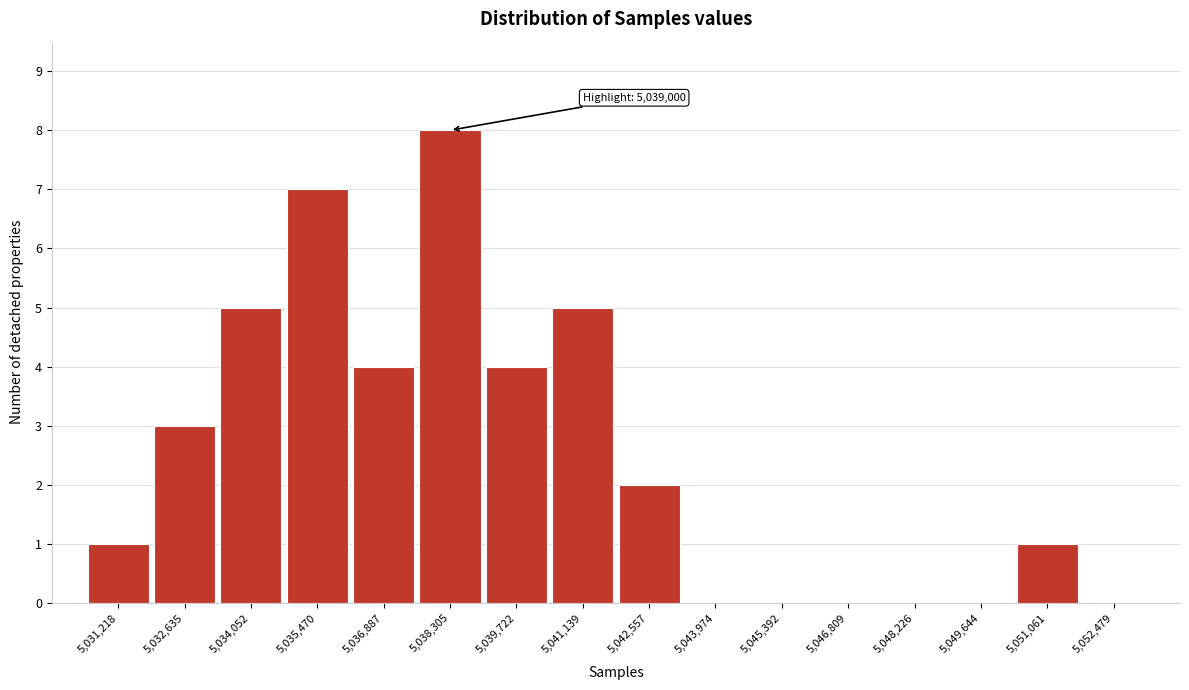

Reading left to right, transcribe all the data shown in this chart.

5,031,218=1	5,032,635=3	5,034,052=5	5,035,470=7	5,036,887=4	5,038,305=8	5,039,722=4	5,041,139=5	5,042,557=2	5,043,974=0	5,045,392=0	5,046,809=0	5,048,226=0	5,049,644=0	5,051,061=1	5,052,479=0